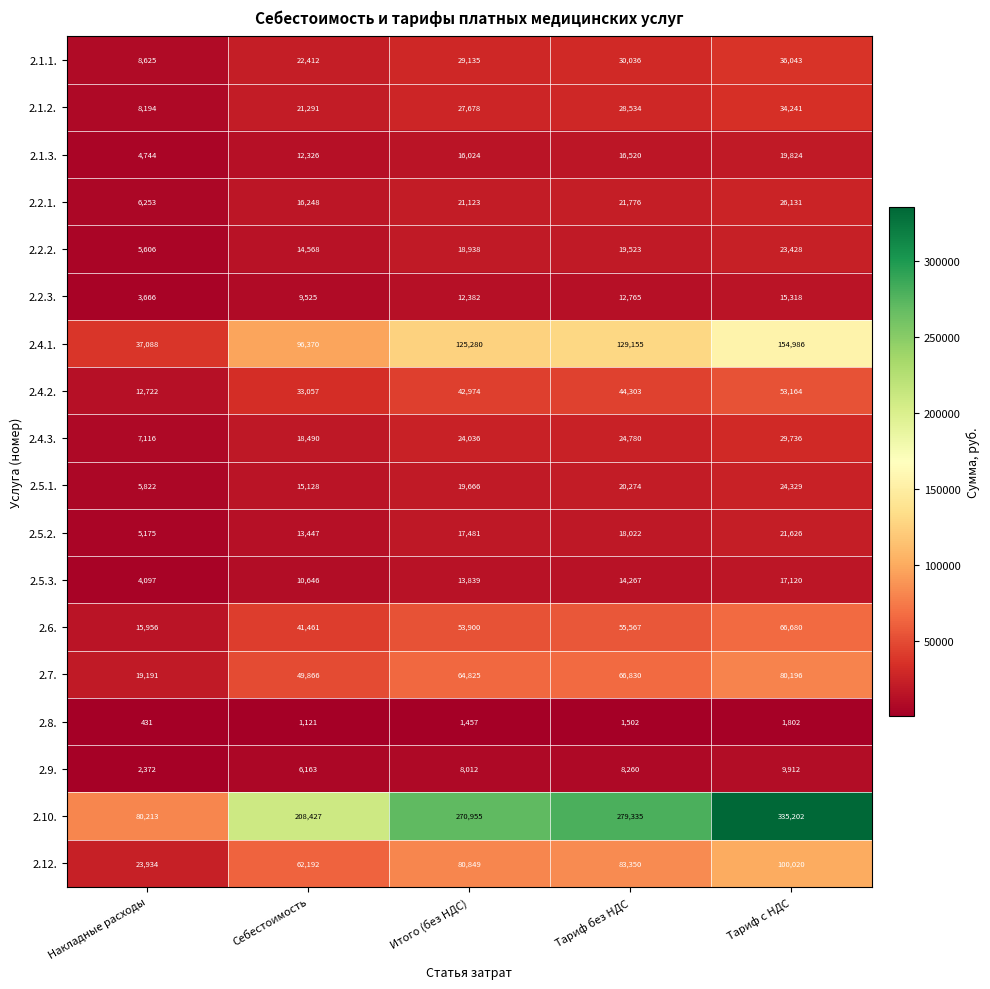

Which series changed the most between Тариф без НДС and Тариф с НДС?

2.10.